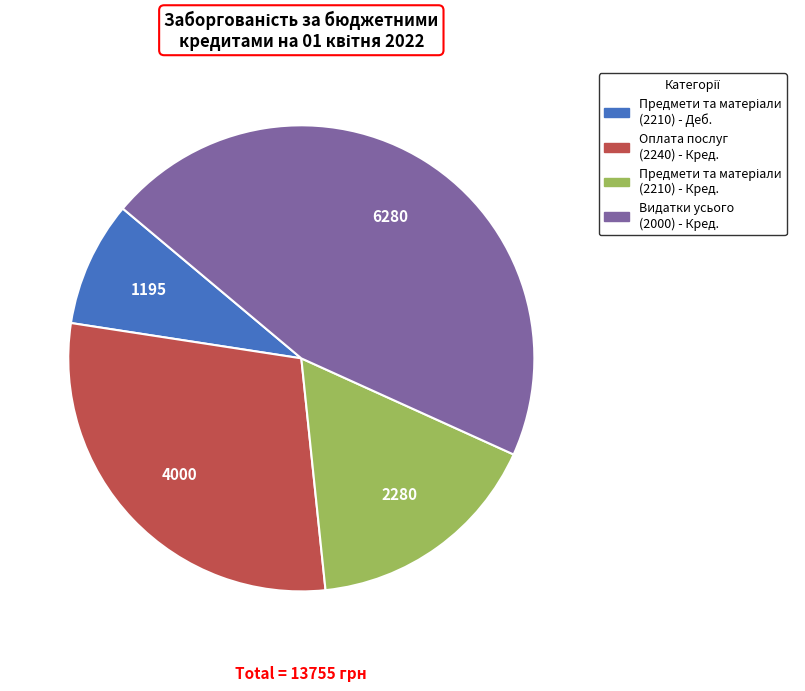

Count the number of slices in the pie.

4